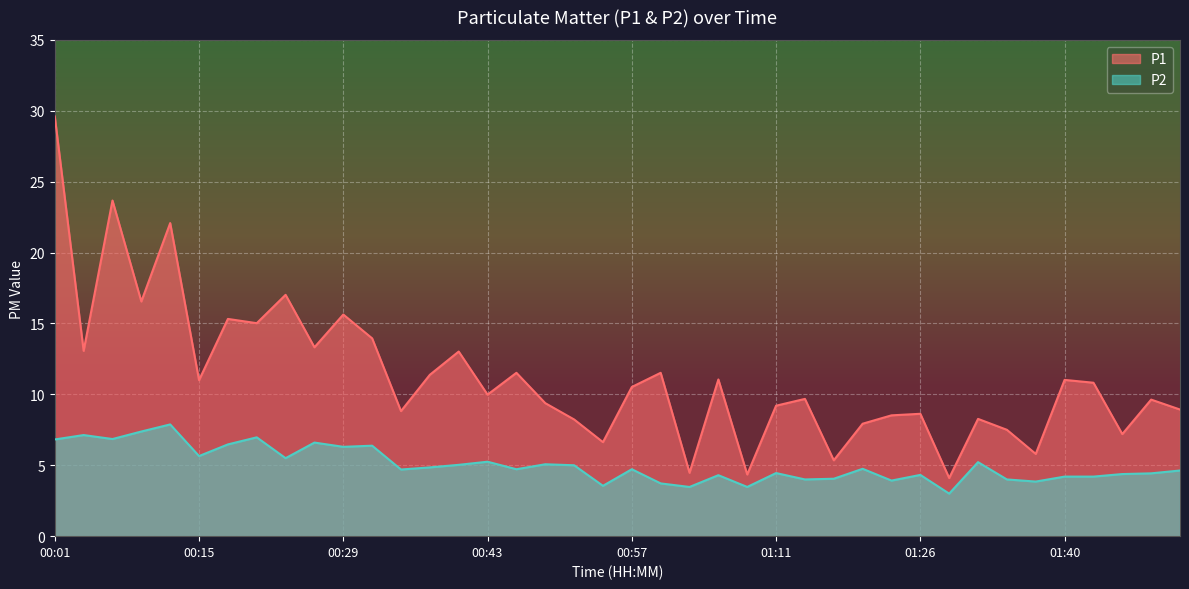

What is the sum of the P1 values at 00:26 and 00:29?

29.0